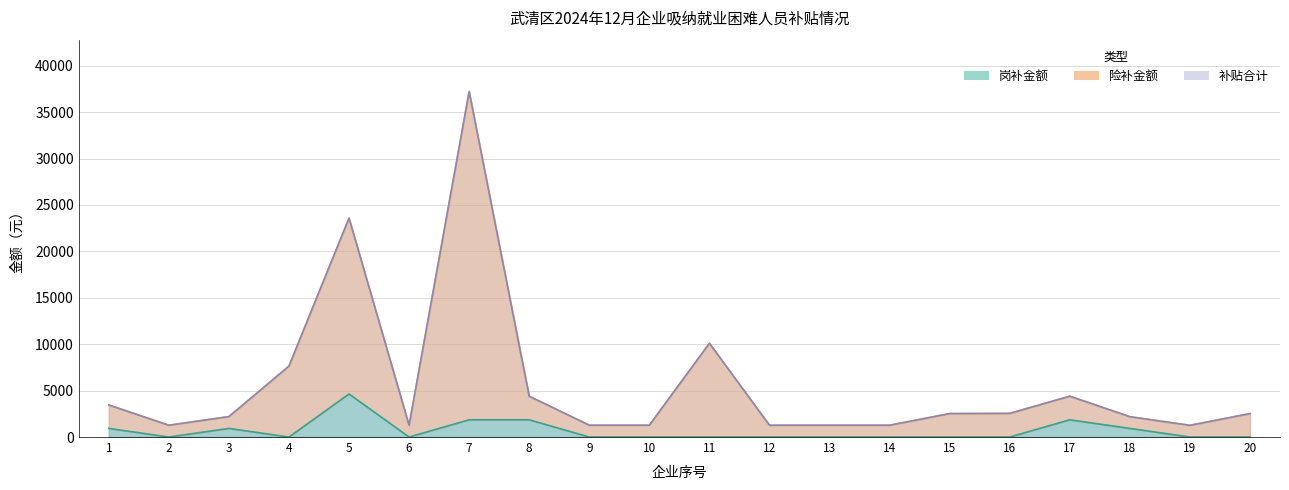

Which category has the highest value across all series?

7